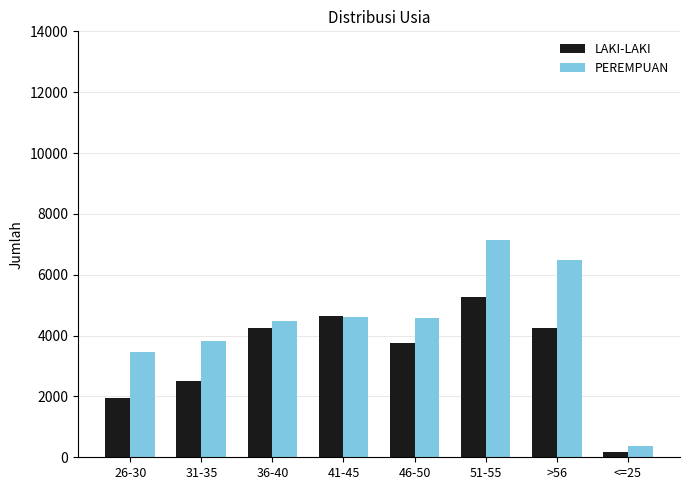

Which category has the lowest value in the LAKI-LAKI series?

<=25